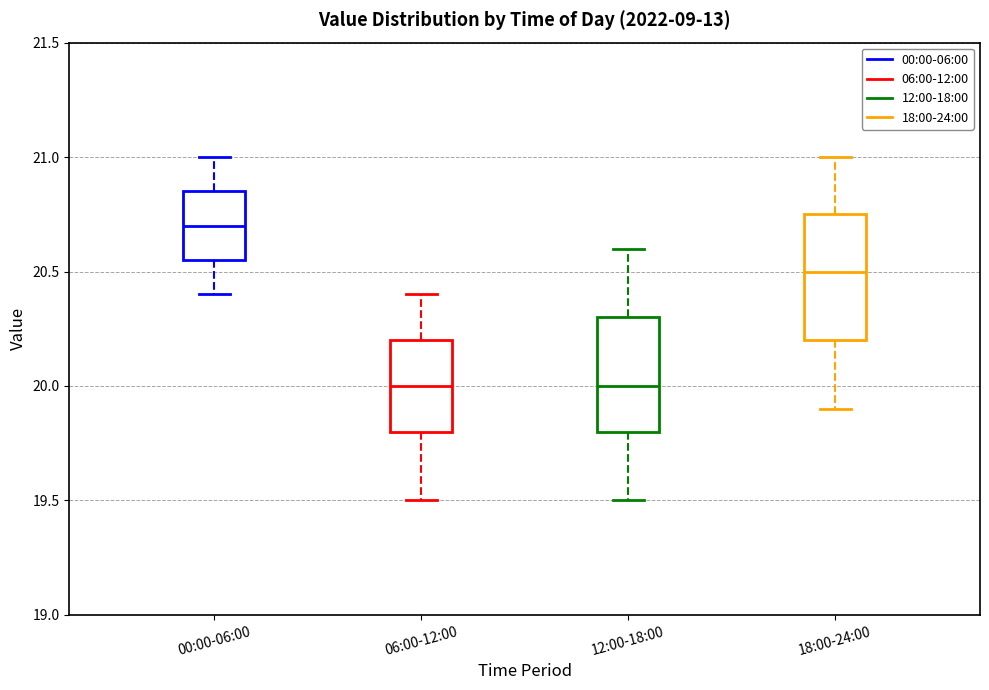

Which box has the highest median line?

00:00-06:00